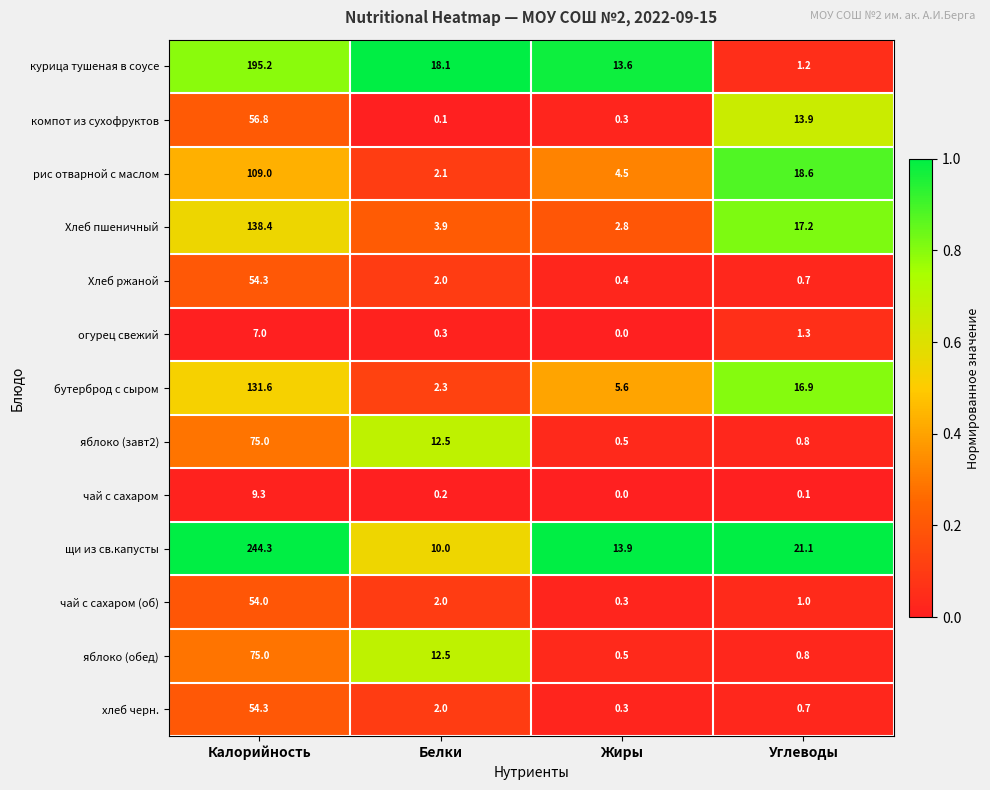

At which label does Хлеб пшеничный first exceed 17?

Калорийность